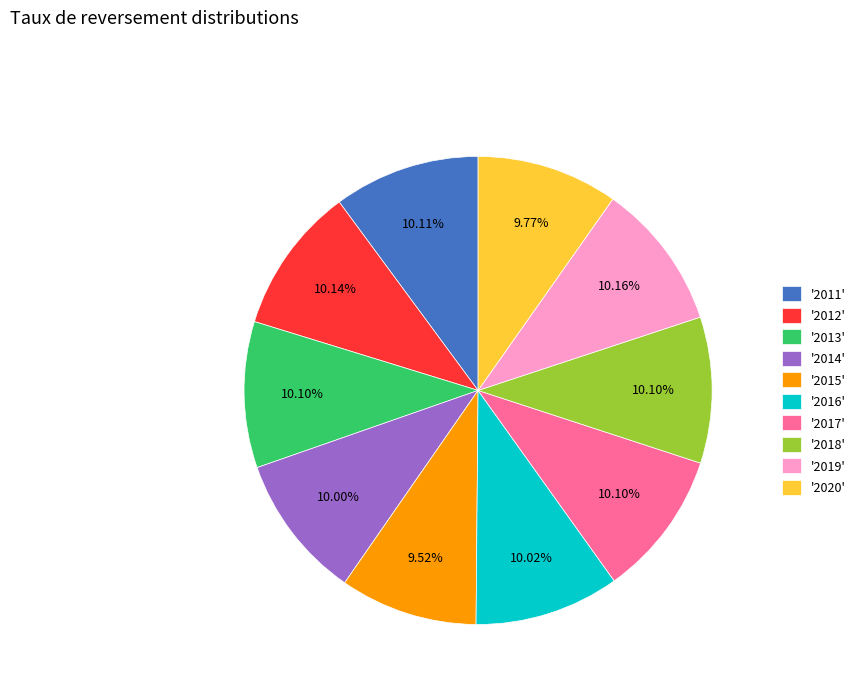

How many segments does this pie chart have?

10